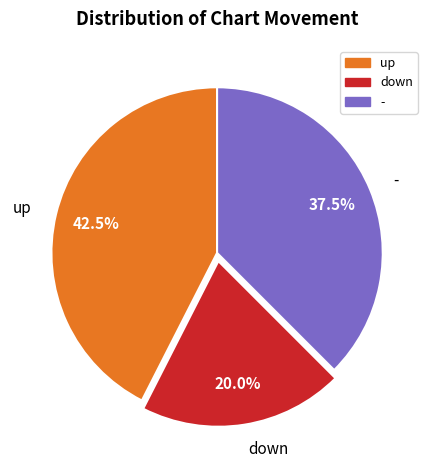

Approximately how many times larger is the value at up compared to down?

2.1